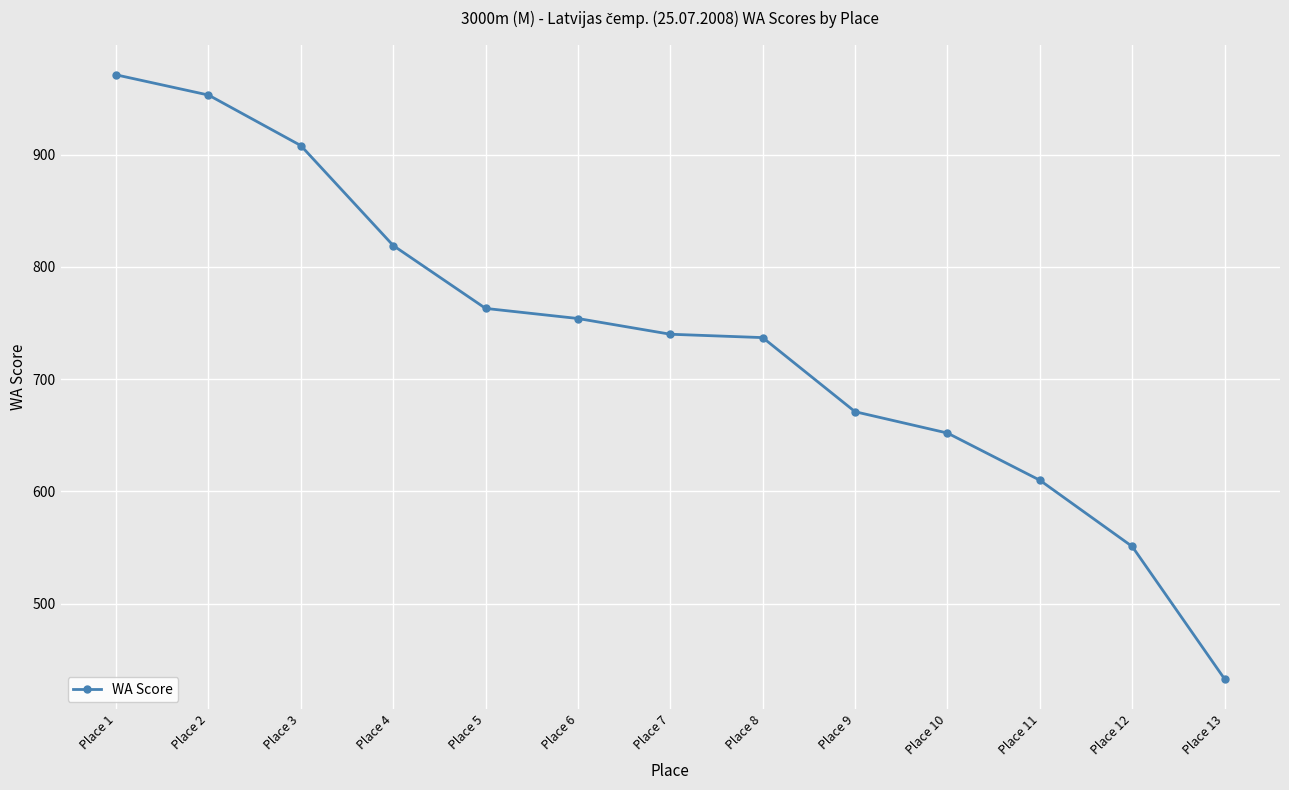

True or false: the data shows 819 at Place 4.

True